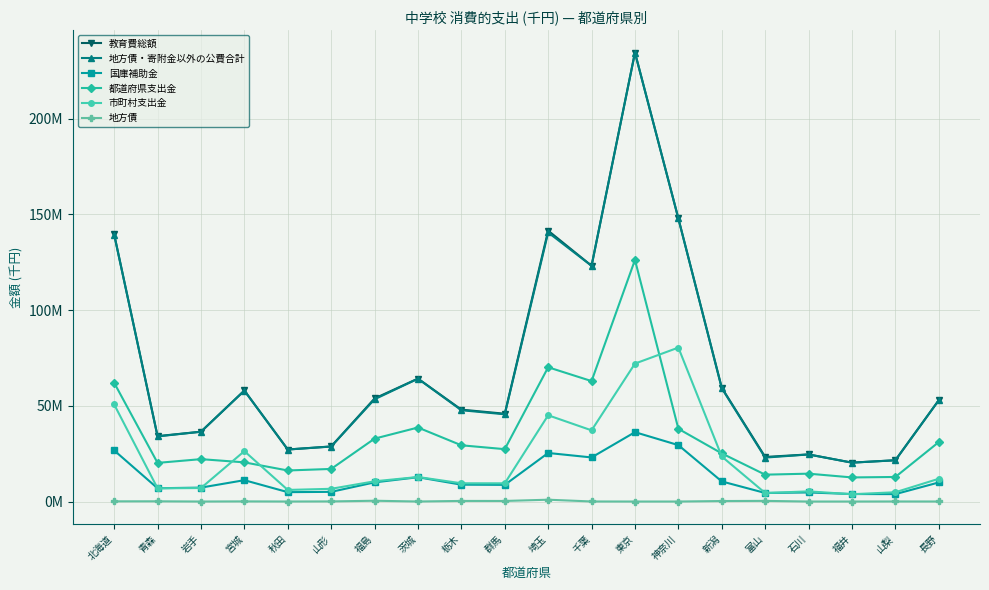

What value does the 都道府県支出金 series have at 富山?

14025257